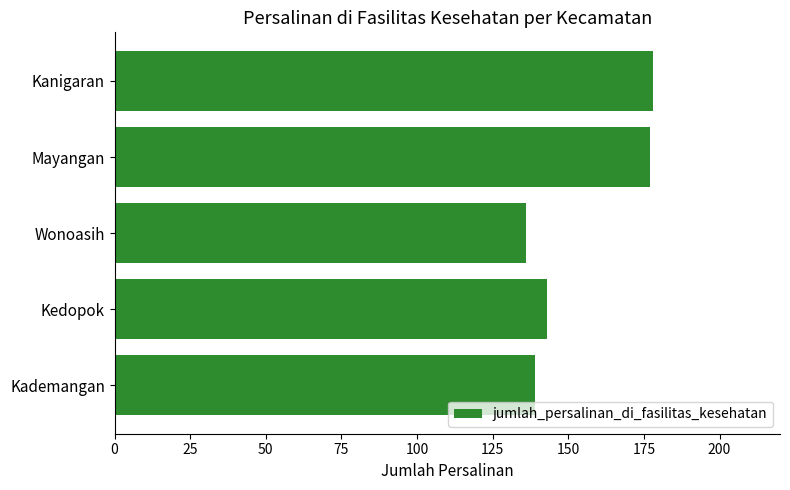

What is the average value?

155